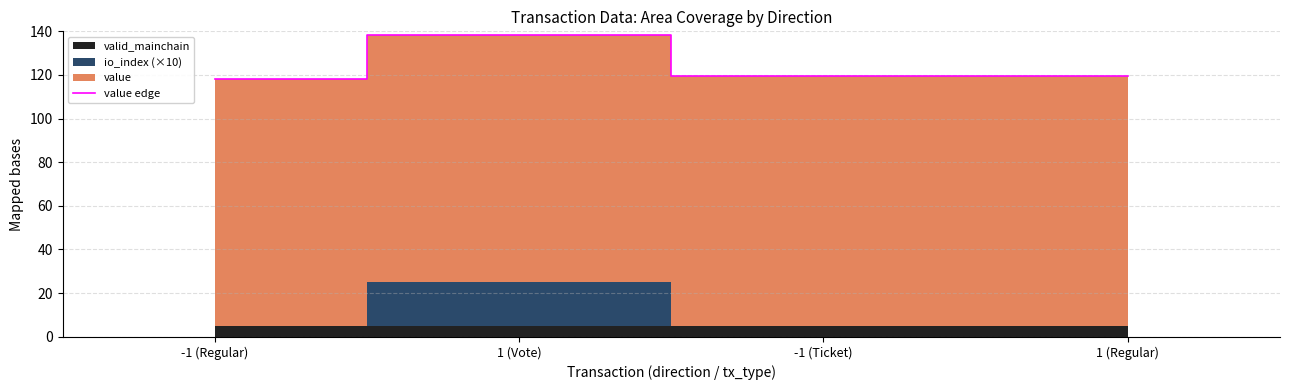

How many interior local peaks (higher than both neighbors) does the data have?

1